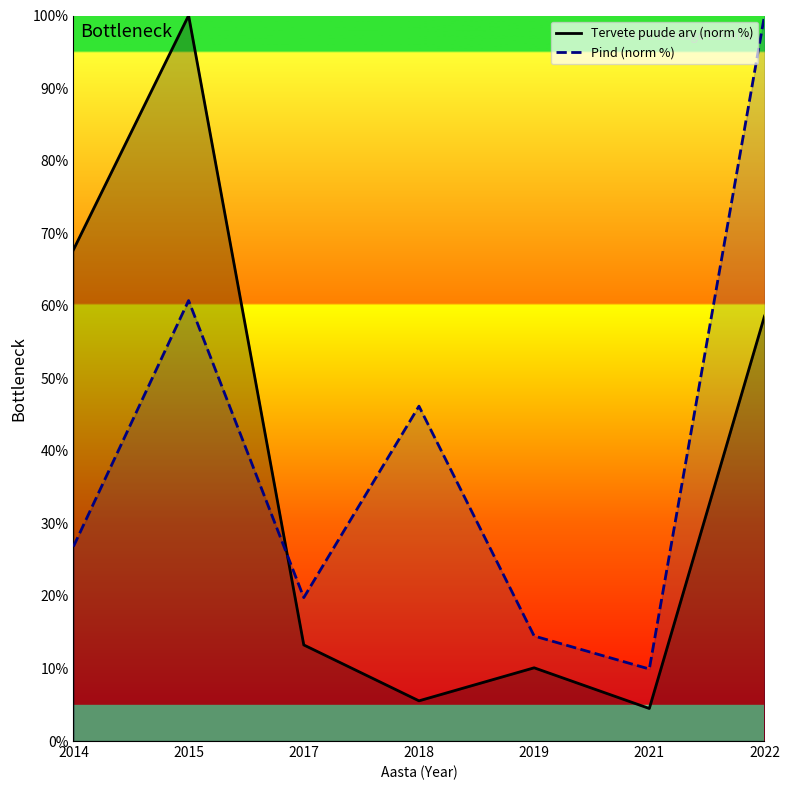

At which label does Pind (norm %) first exceed 26?

2014